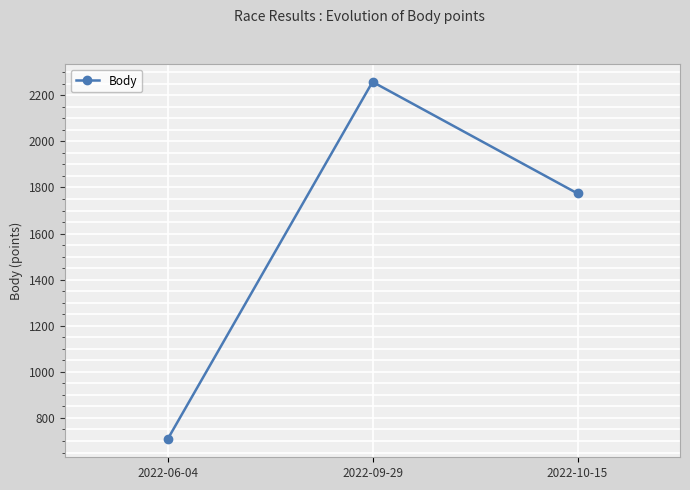

What is the approximate value at 2022-10-15, to the nearest 100?

1800